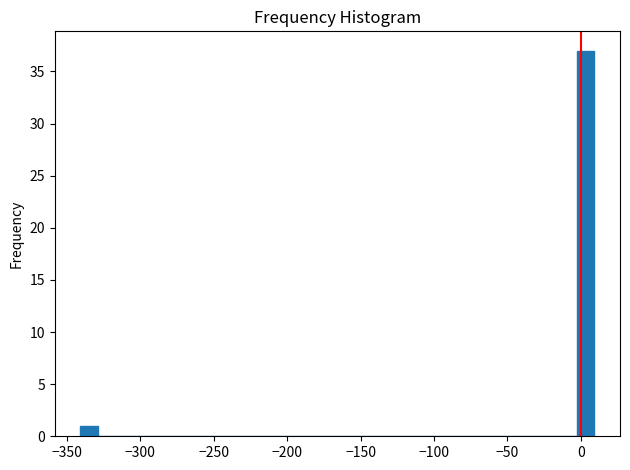

Around what value on the x-axis is the tallest bar? Give the approximate position of its centre, as read against the axis.

5